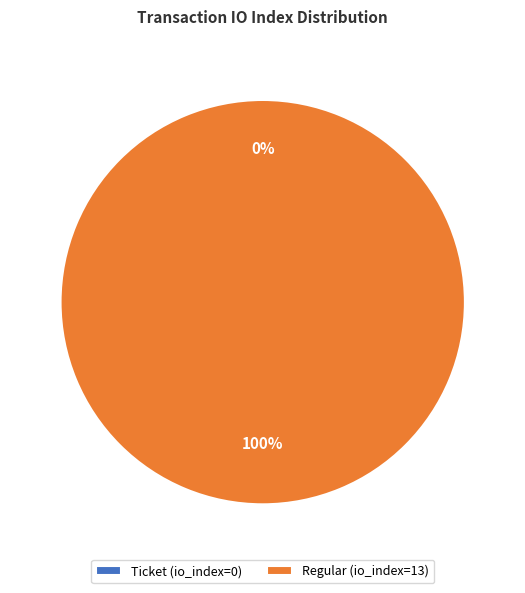

Is Regular (io_index=13) the majority of the pie?

Yes